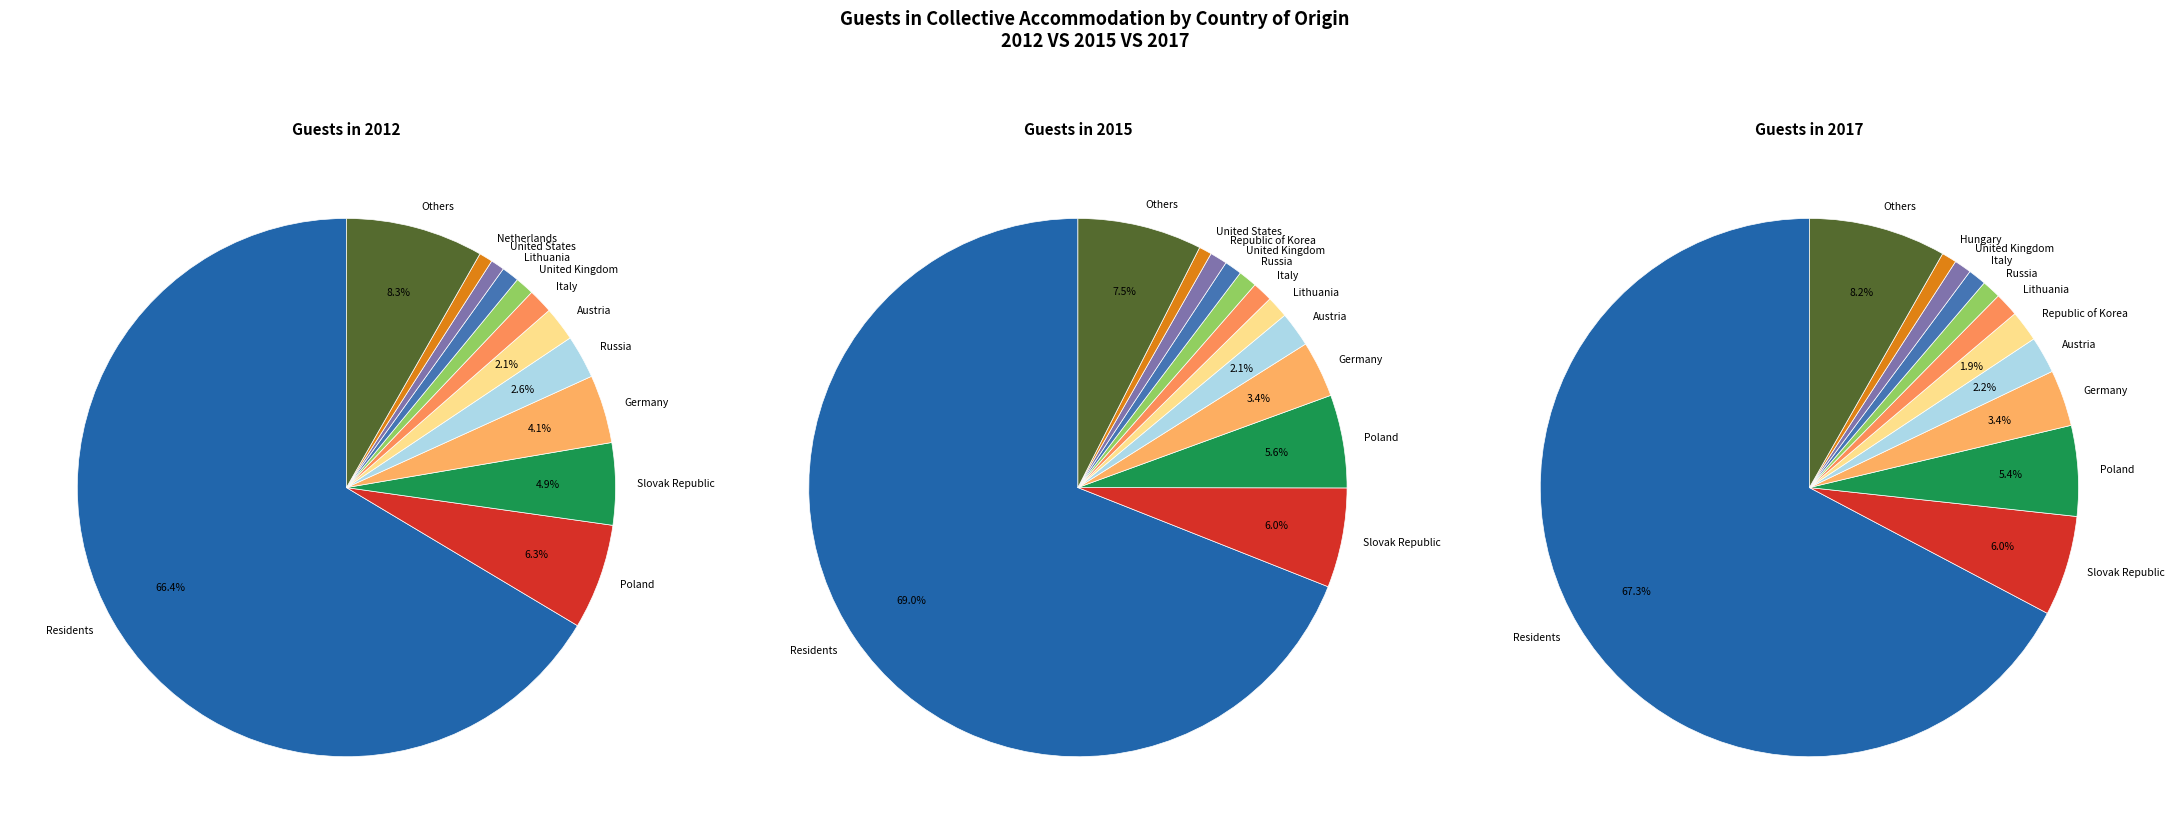

The Romania slice represents 7% of the pie. True or false?

False